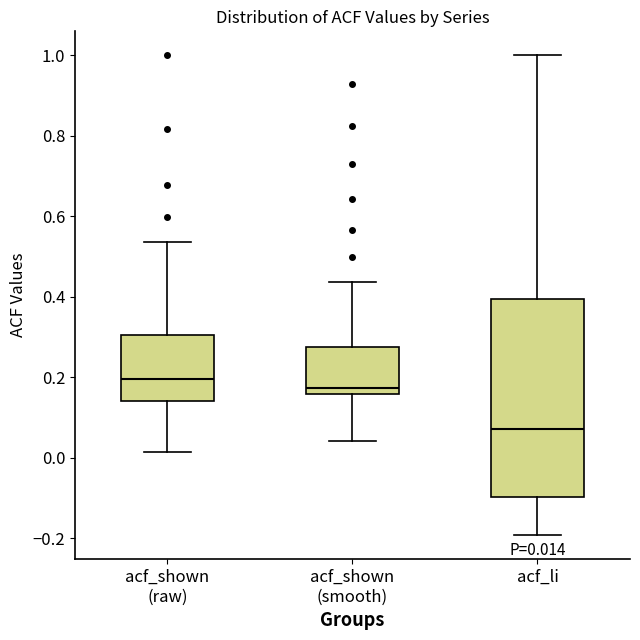

Comparing the boxes themselves (not the whiskers), which one is the tallest?

acf_li